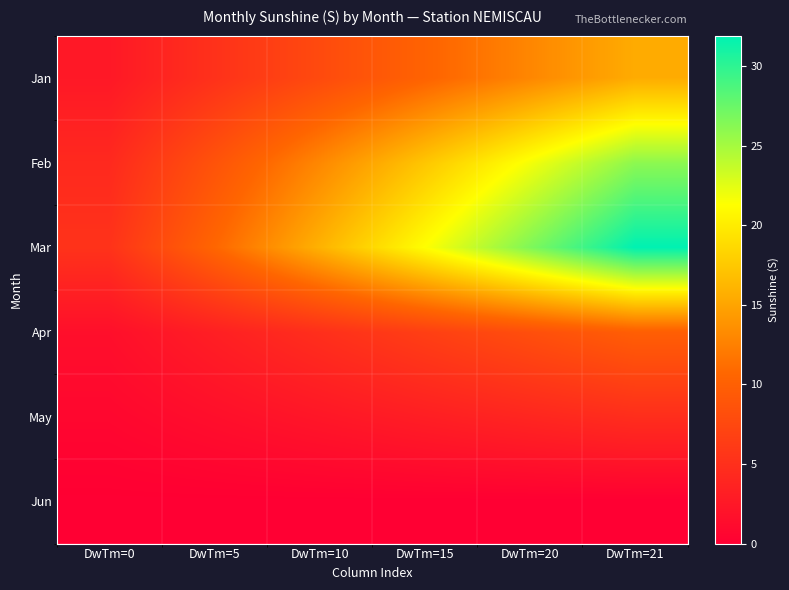

Which series has the largest total across all categories?

Mar